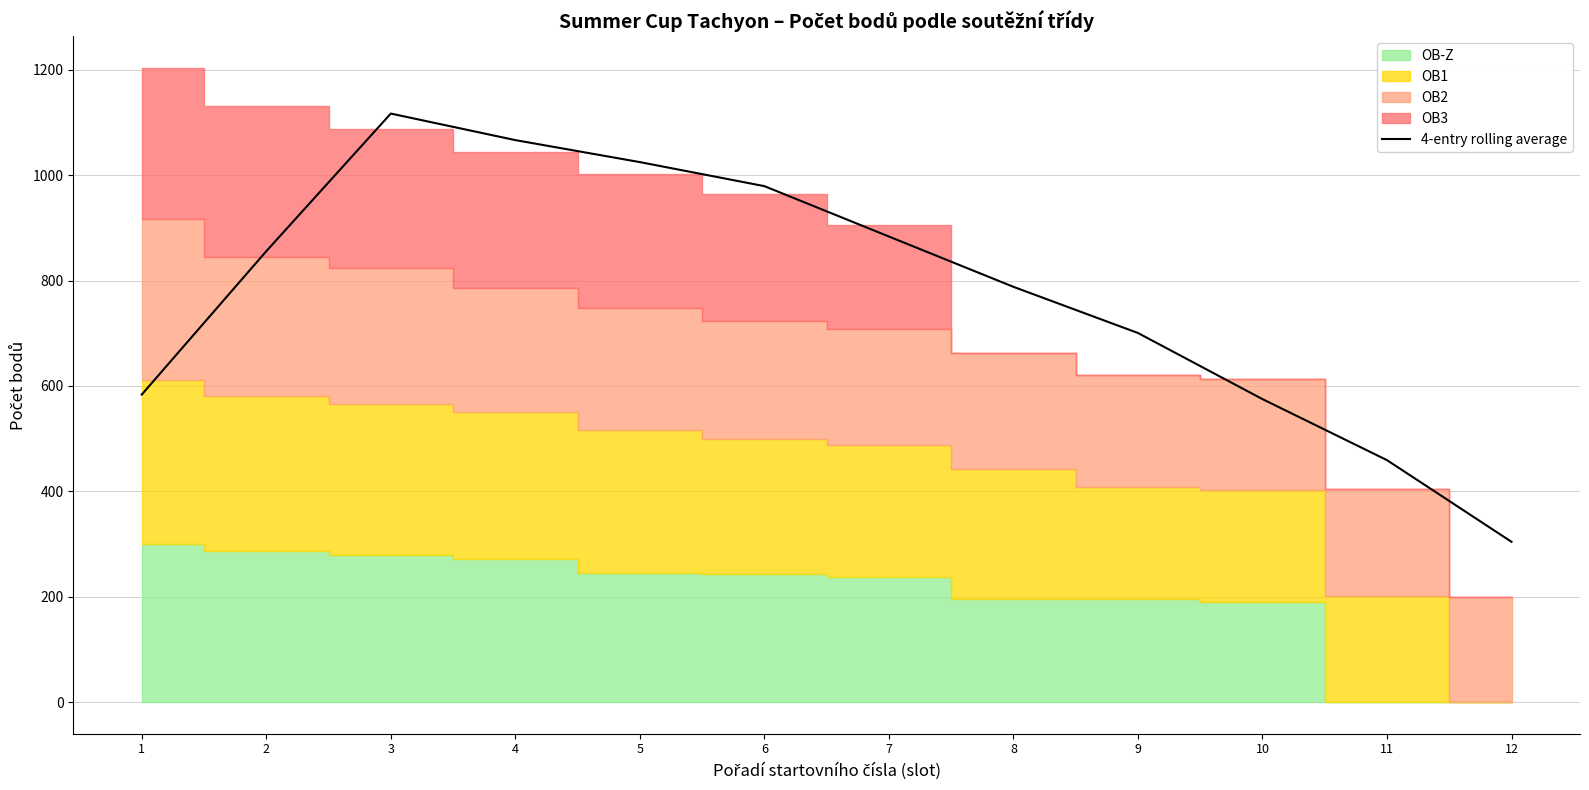

The value at 10 is 575.0. True or false?

True